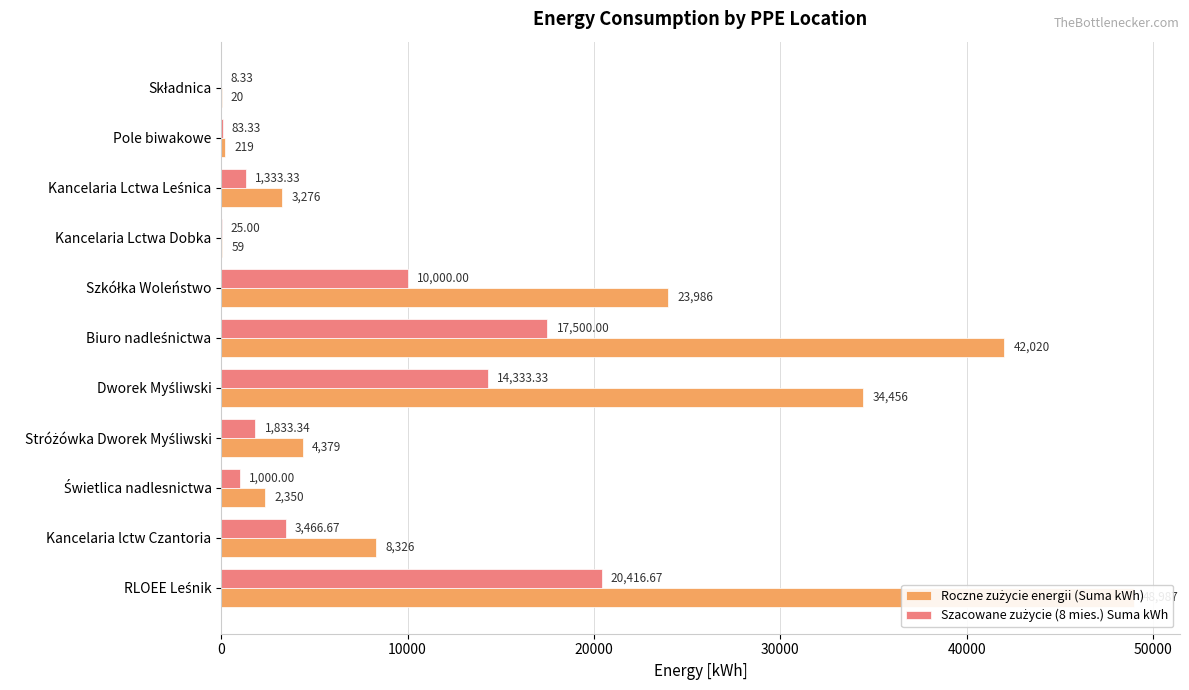

What is the spread (max minus min) of values at Stróżówka Dworek Myśliwski?

2545.7